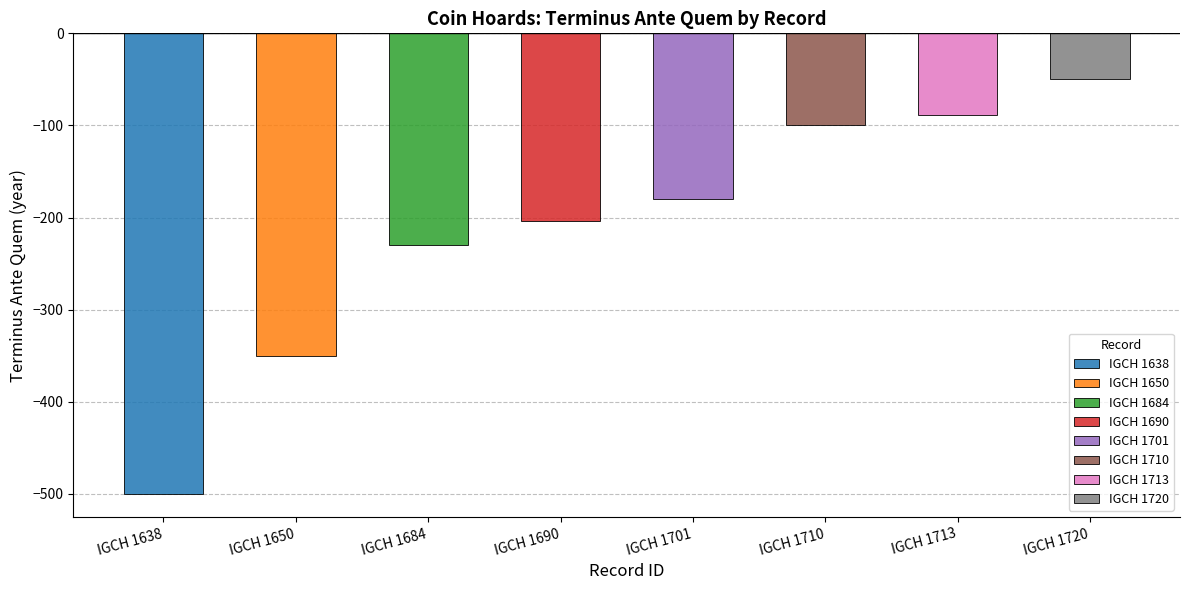

Reading left to right, extract all data points from this chart.

-500	-350	-230	-204	-180	-100	-89	-50